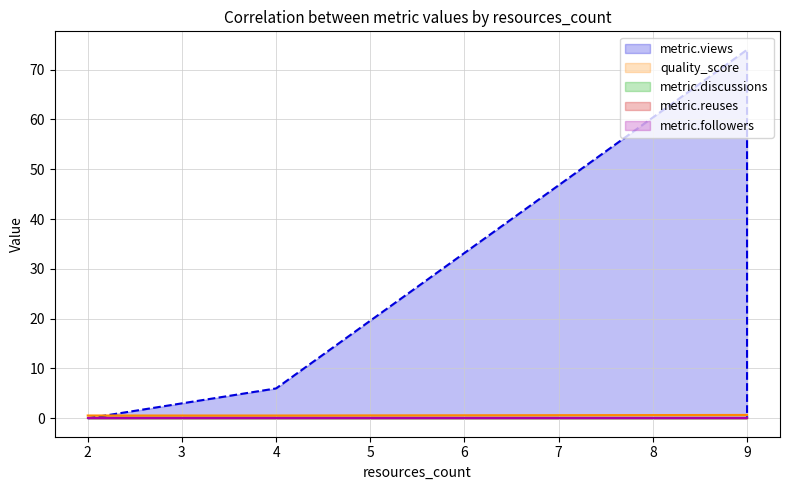

The metric.views series shows 74.0 at 9. True or false?

True